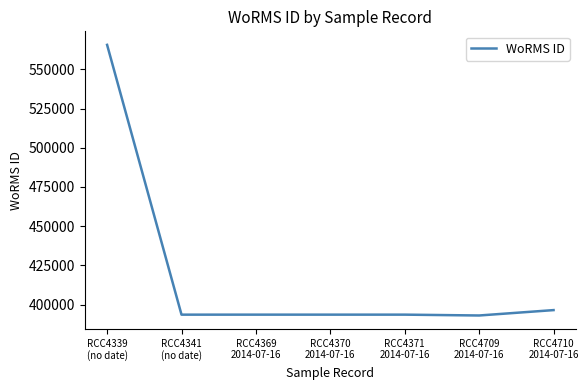

What is the maximum value shown in the chart?

565576